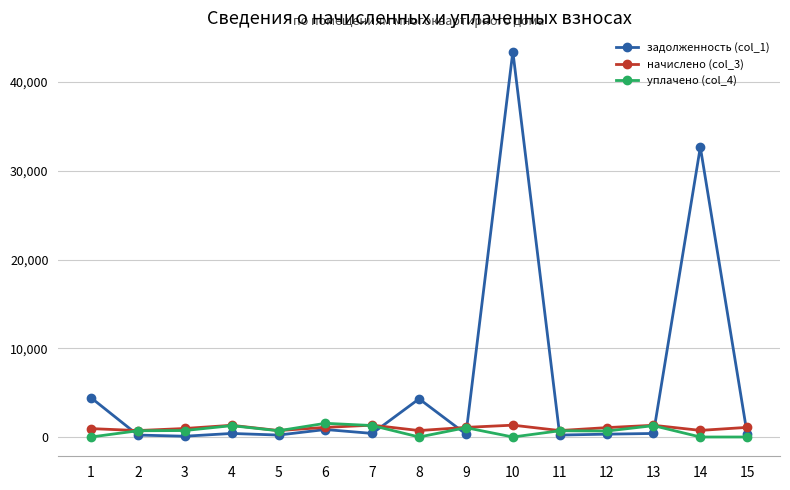

Does the chart have visible grid lines?

Yes